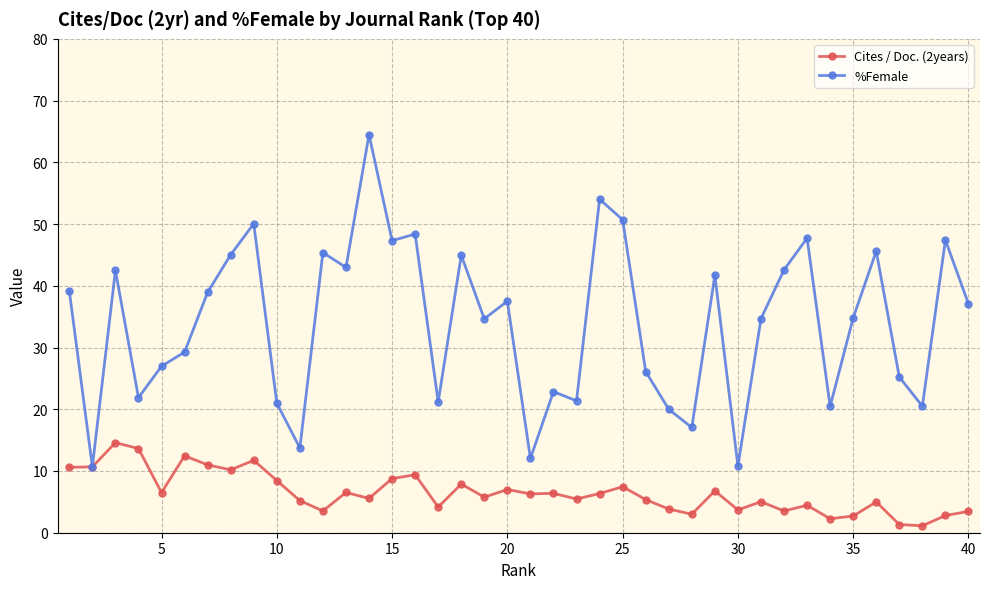

What is the maximum value shown in the chart?

64.5